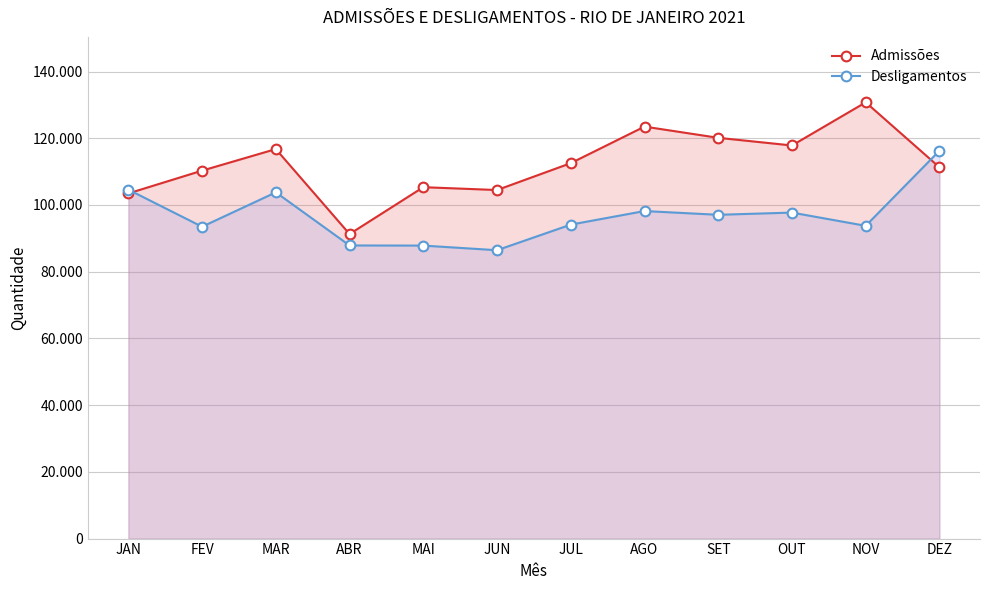

List the labels in order of Desligamentos value, smallest first.

JUN, MAI, ABR, FEV, NOV, JUL, SET, OUT, AGO, MAR, JAN, DEZ